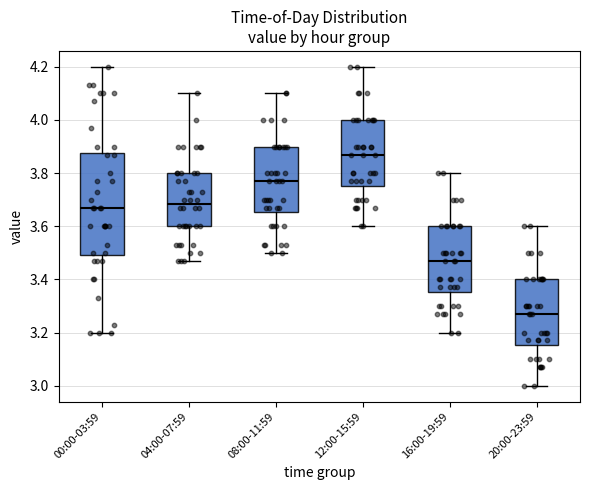

Where is the lower edge of the box for 04:00-07:59 on the y-axis? The values are not printed on the chart, so give them approximately, as read against the axis.

3.60